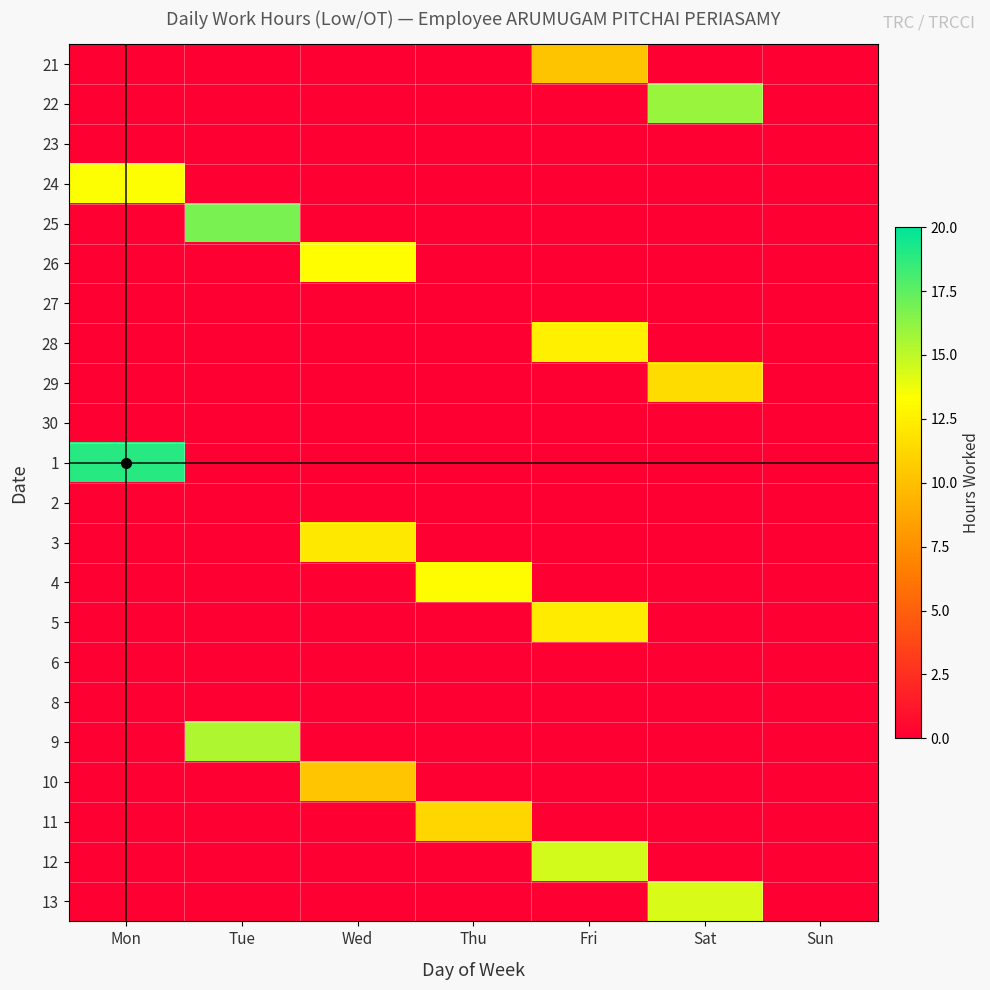

Which has a higher value, Fri or Tue?

Fri